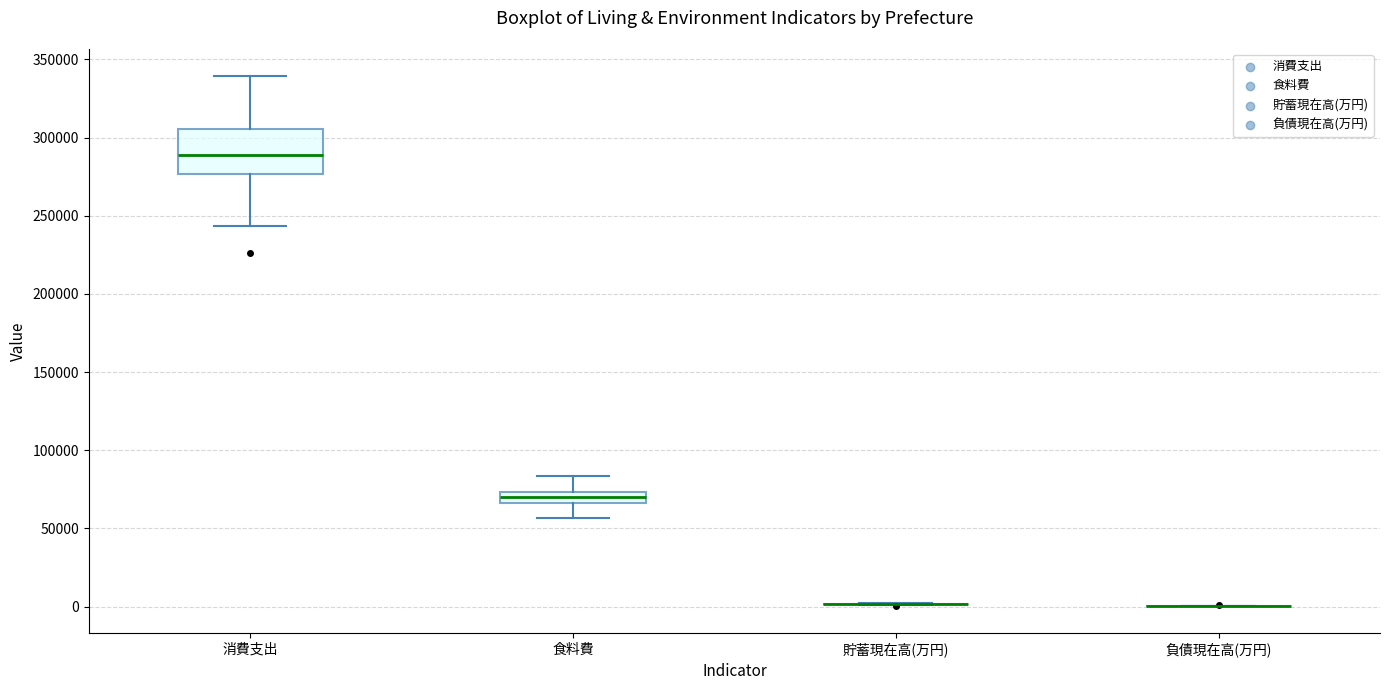

Which box is the tallest, from its lower edge to its upper edge?

消費支出